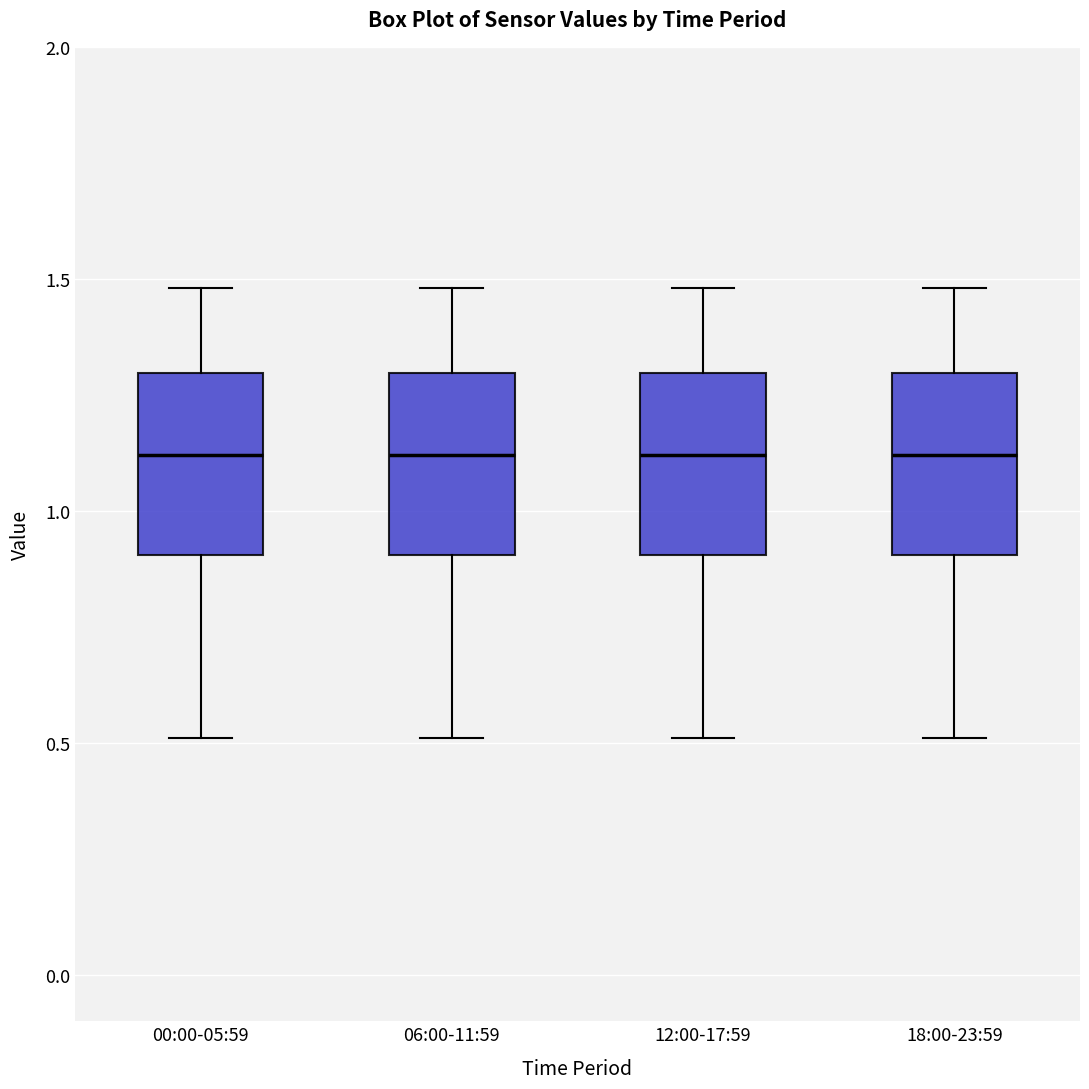

Reading left to right, read every box against the y-axis: the position of its median line, the range the box covers, and the ends of its whiskers. The values are not printed on the chart, so give them approximately, as read against the axis.

00:00-05:59: median 1.1, box 0.9 to 1.3, whiskers 0.5 to 1.5
06:00-11:59: median 1.1, box 0.9 to 1.3, whiskers 0.5 to 1.5
12:00-17:59: median 1.1, box 0.9 to 1.3, whiskers 0.5 to 1.5
18:00-23:59: median 1.1, box 0.9 to 1.3, whiskers 0.5 to 1.5